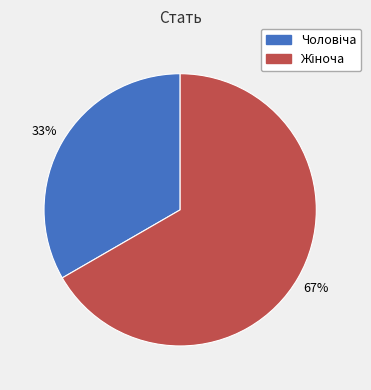

How many slices are in this pie chart?

2